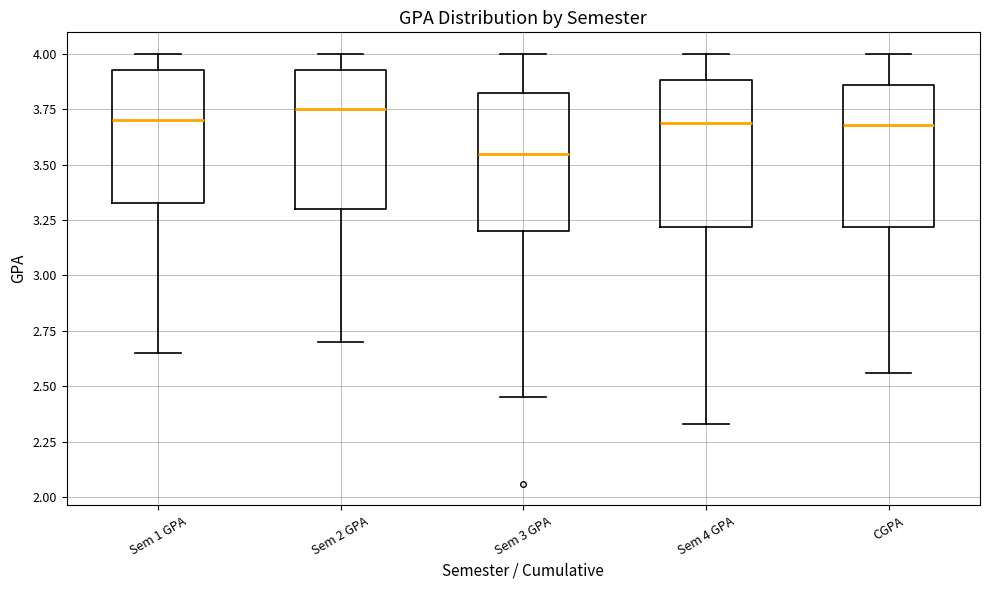

Reading left to right, transcribe this box plot: for each box, give where its median line is, the range the box spans, and where its two whiskers end, as read against the y-axis. The values are not printed on the chart, so give them approximately, as read against the axis.

Sem 1 GPA: median 3.70, box 3.35 to 3.95, whiskers 2.65 to 4.00
Sem 2 GPA: median 3.75, box 3.30 to 3.95, whiskers 2.70 to 4.00
Sem 3 GPA: median 3.55, box 3.20 to 3.85, whiskers 2.45 to 4.00
Sem 4 GPA: median 3.70, box 3.20 to 3.90, whiskers 2.35 to 4.00
CGPA: median 3.70, box 3.20 to 3.85, whiskers 2.55 to 4.00